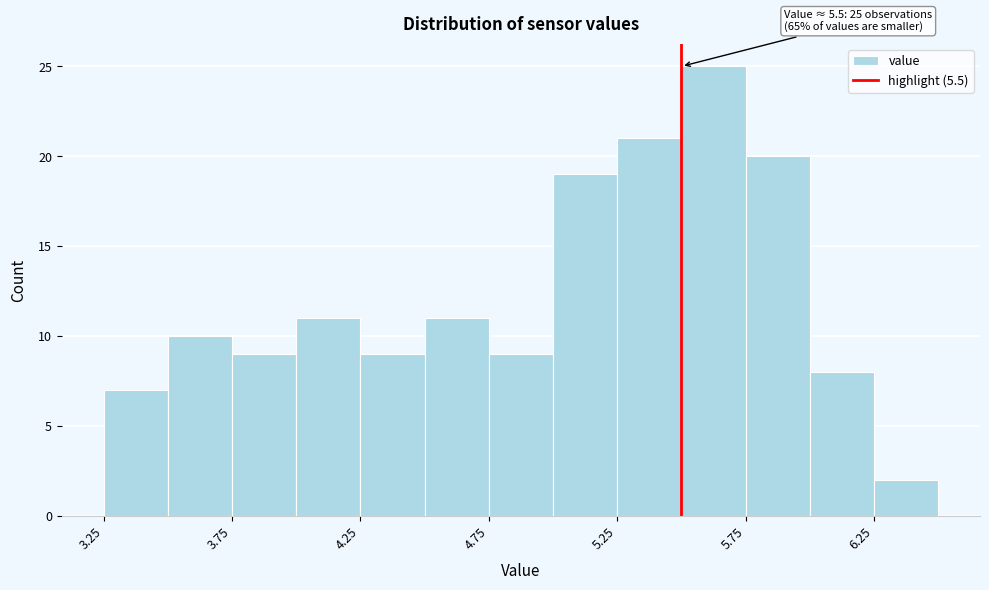

Over which range of the x-axis is the bar tallest?

5.50 to 5.75